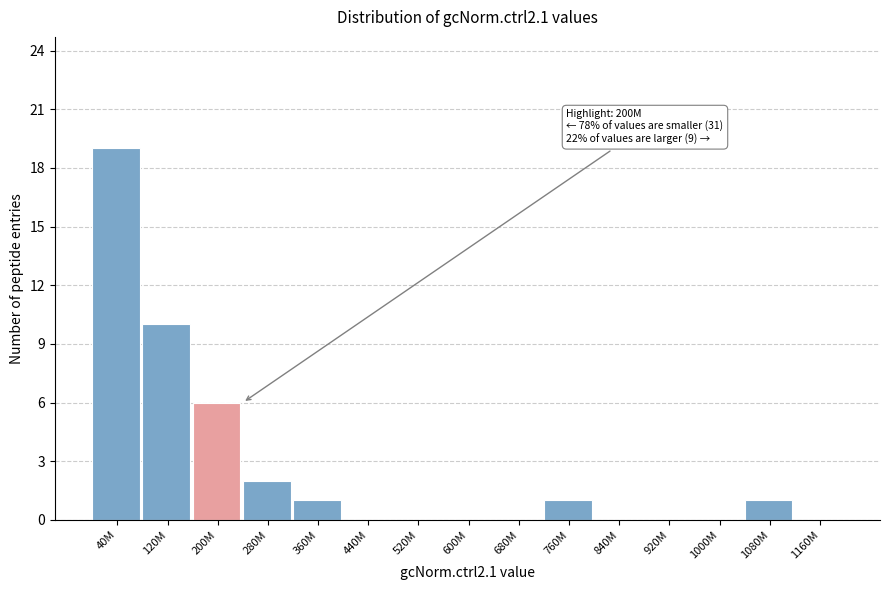

Reading right to left, extract all data points from this chart.

1160M=0	1080M=1	1000M=0	920M=0	840M=0	760M=1	680M=0	600M=0	520M=0	440M=0	360M=1	280M=2	200M=6	120M=10	40M=19